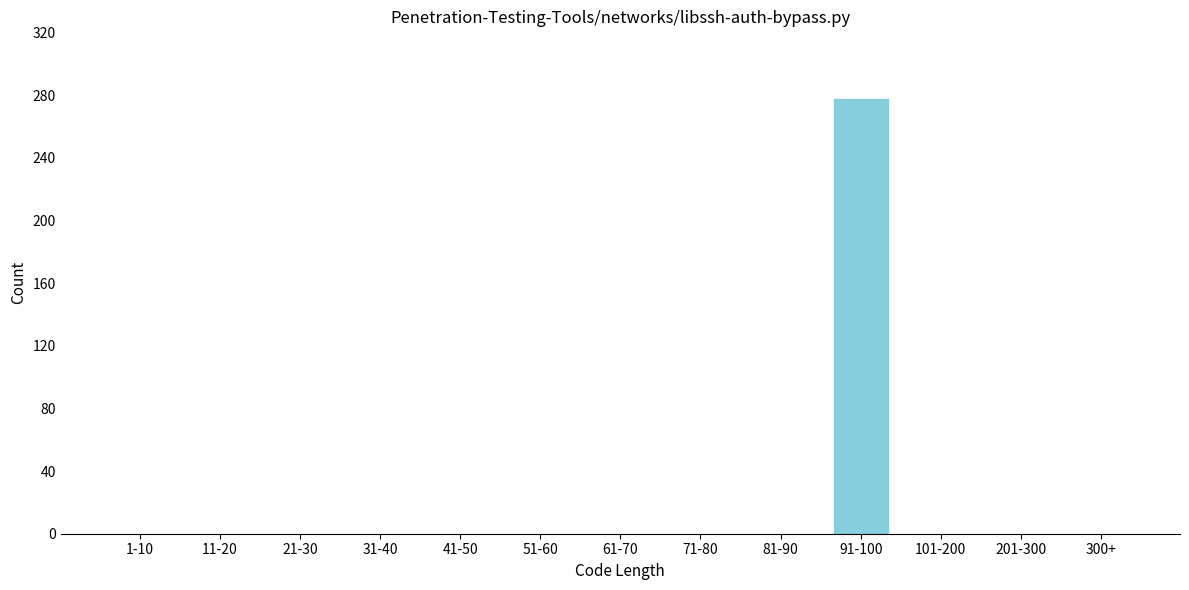

Reading right to left, extract all data points from this chart.

300+=0	201-300=0	101-200=0	91-100=278	81-90=0	71-80=0	61-70=0	51-60=0	41-50=0	31-40=0	21-30=0	11-20=0	1-10=0